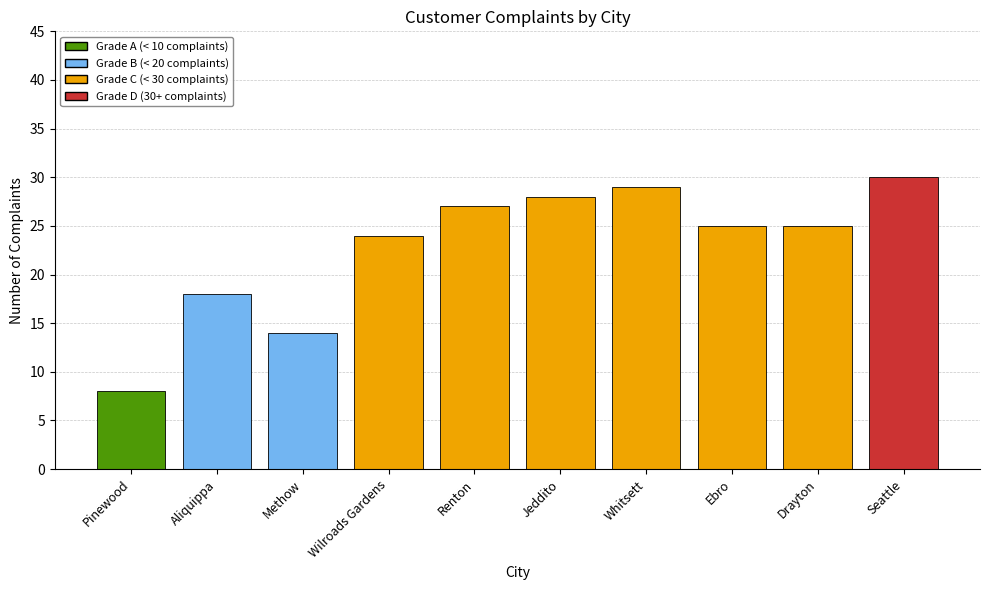

What is the sum of the values at Renton and Ebro?

52